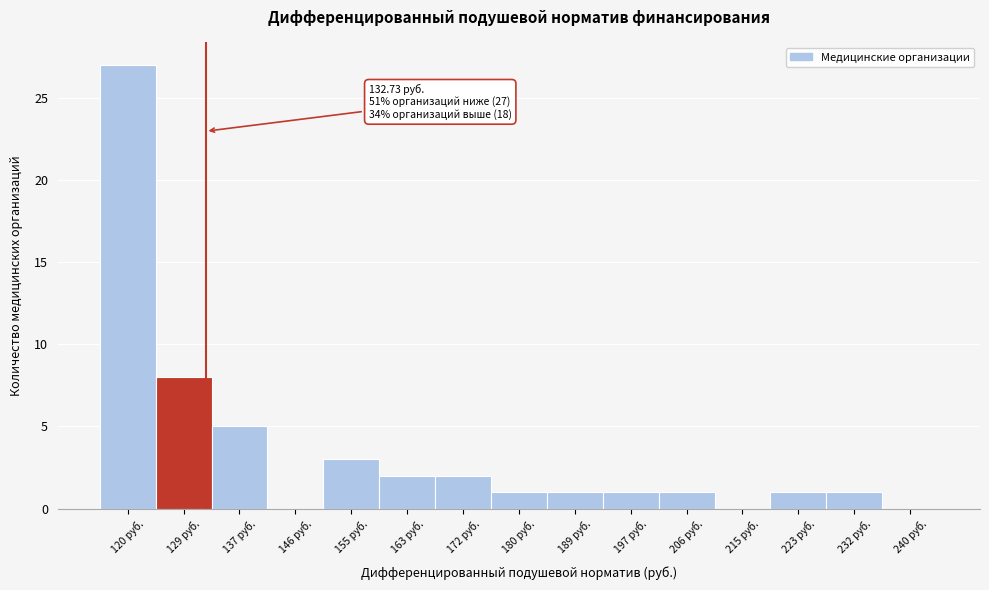

Over which range of the x-axis is the bar tallest?

117 to 125